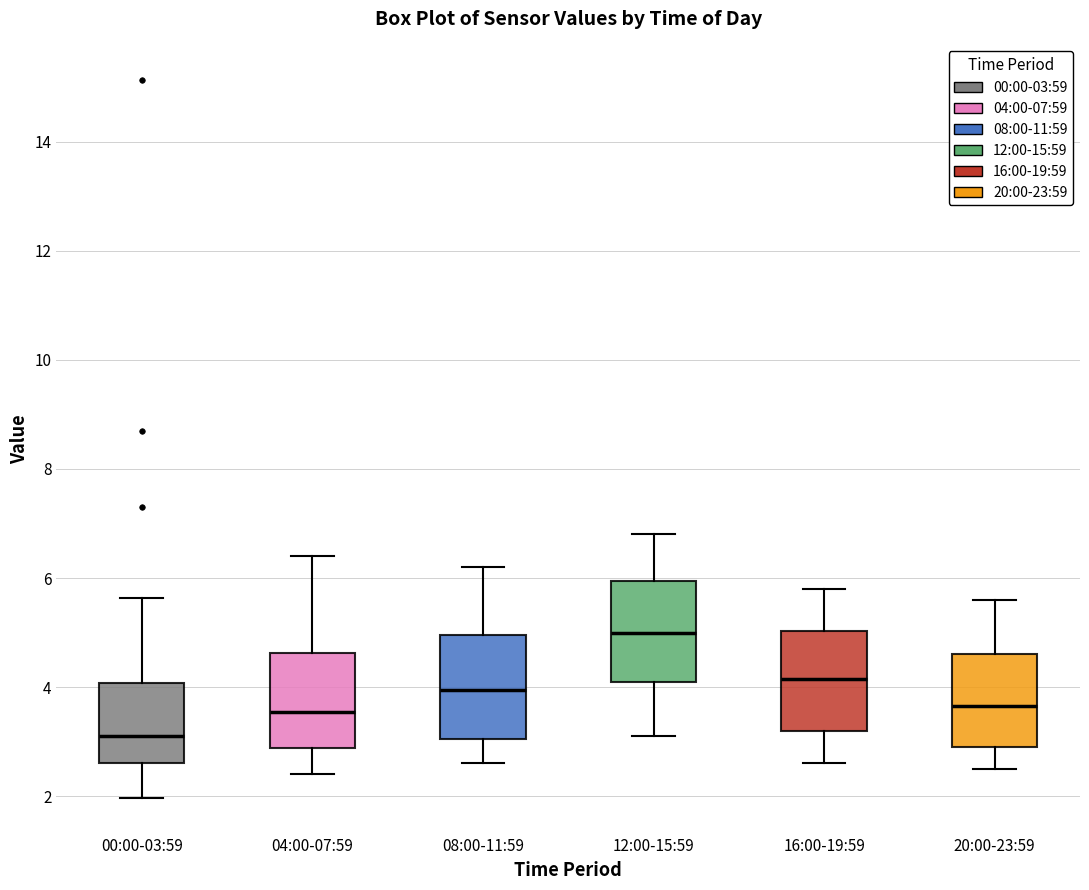

Reading left to right, transcribe this box plot: for each box, give where its median line is, the range the box spans, and where its two whiskers end, as read against the y-axis. The values are not printed on the chart, so give them approximately, as read against the axis.

00:00-03:59: median 3.2, box 2.6 to 4.0, whiskers 2.0 to 5.6
04:00-07:59: median 3.6, box 2.8 to 4.6, whiskers 2.4 to 6.4
08:00-11:59: median 4.0, box 3.0 to 5.0, whiskers 2.6 to 6.2
12:00-15:59: median 5.0, box 4.2 to 6.0, whiskers 3.2 to 6.8
16:00-19:59: median 4.2, box 3.2 to 5.0, whiskers 2.6 to 5.8
20:00-23:59: median 3.6, box 3.0 to 4.6, whiskers 2.6 to 5.6